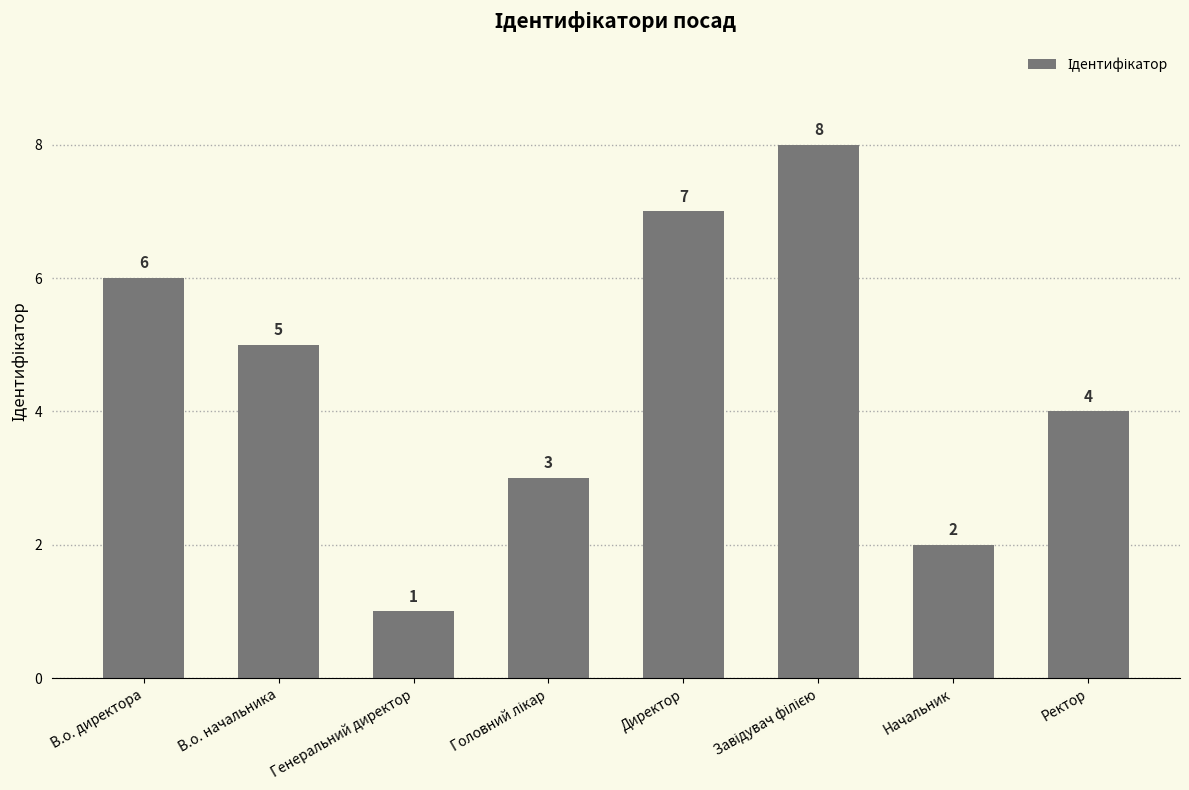

At which label does the data first exceed 5?

В.о. директора